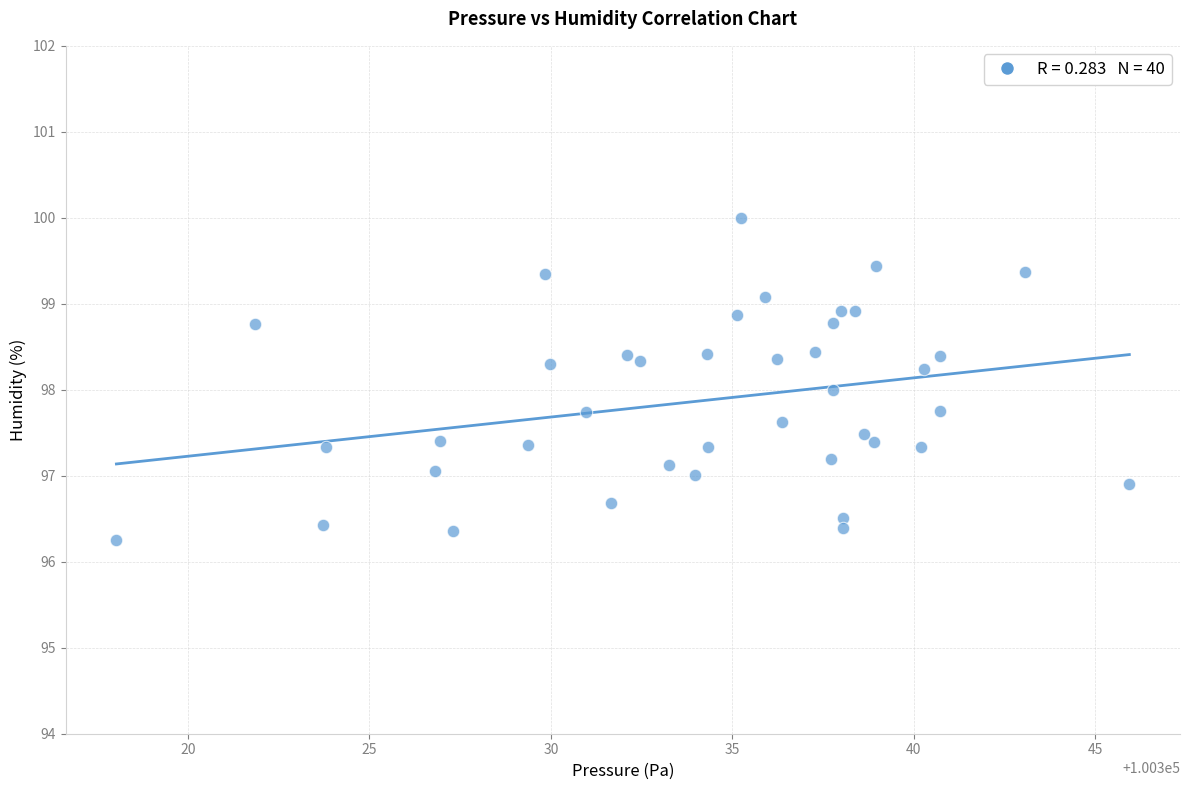

What is the range of X values (max minus min)?

27.9